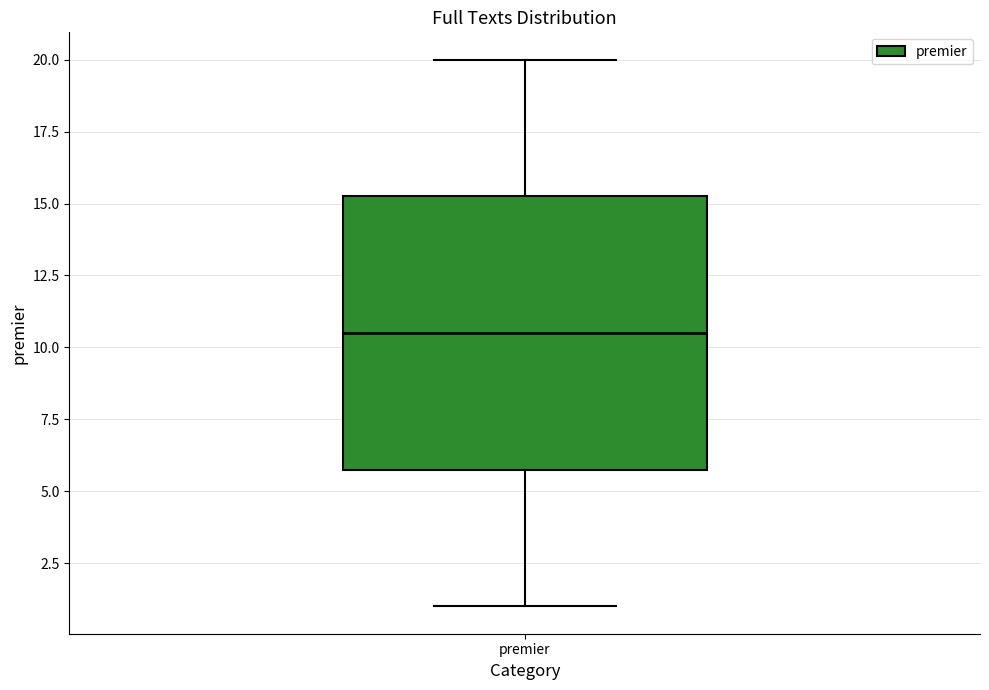

Where does the upper whisker of the box for premier end on the y-axis? The values are not printed on the chart, so give them approximately, as read against the axis.

20.0